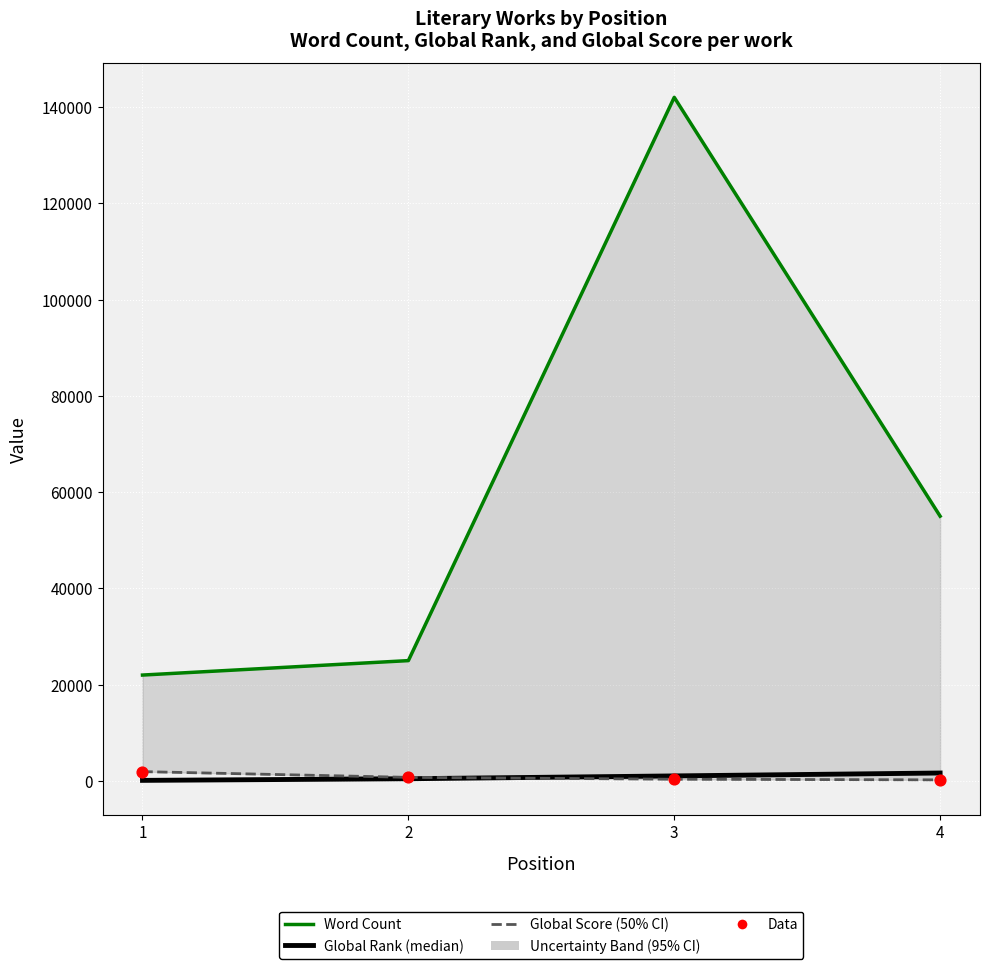

Which series contains the lowest Y value?

Global Rank